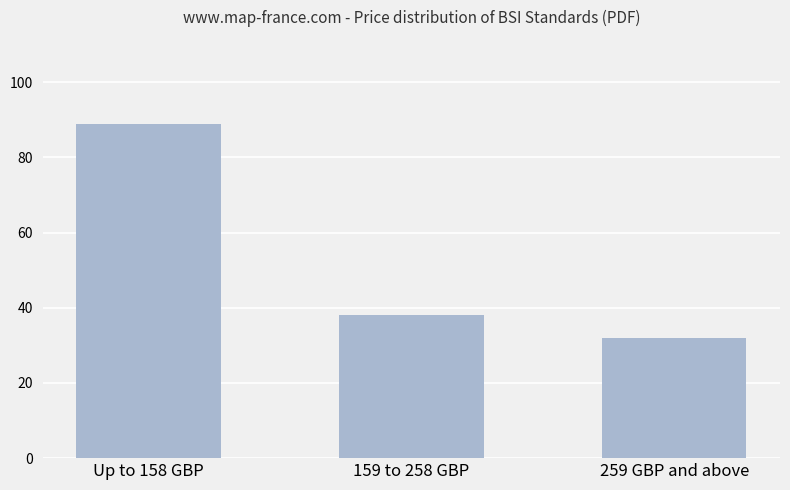

Which has a higher value, Up to 158 GBP or 259 GBP and above?

Up to 158 GBP